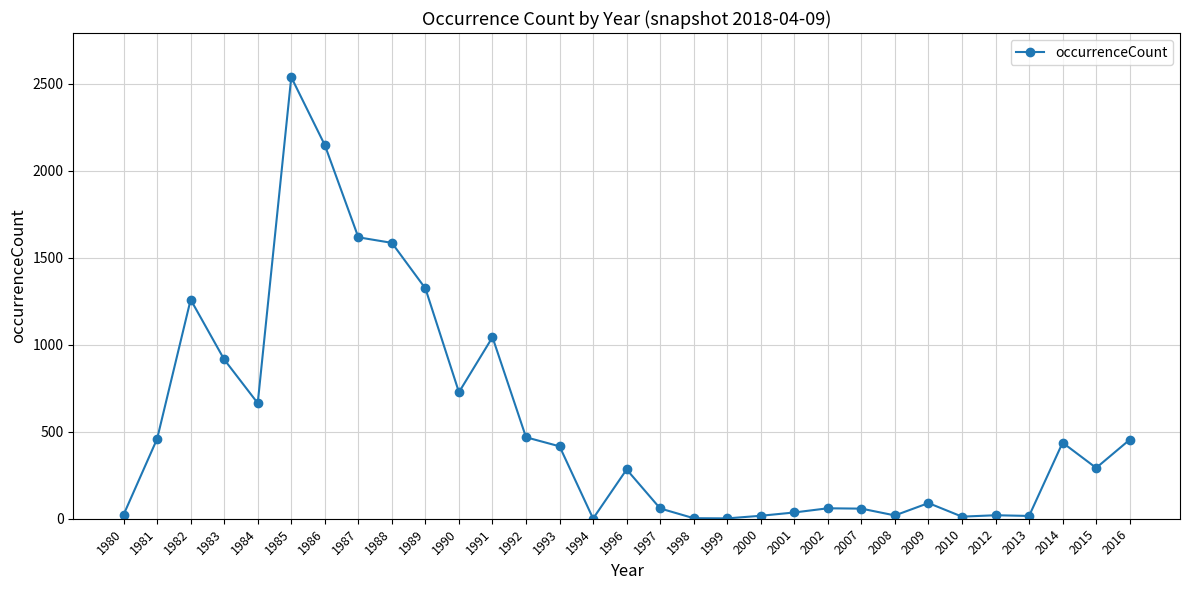

Where is the first local maximum?

1982